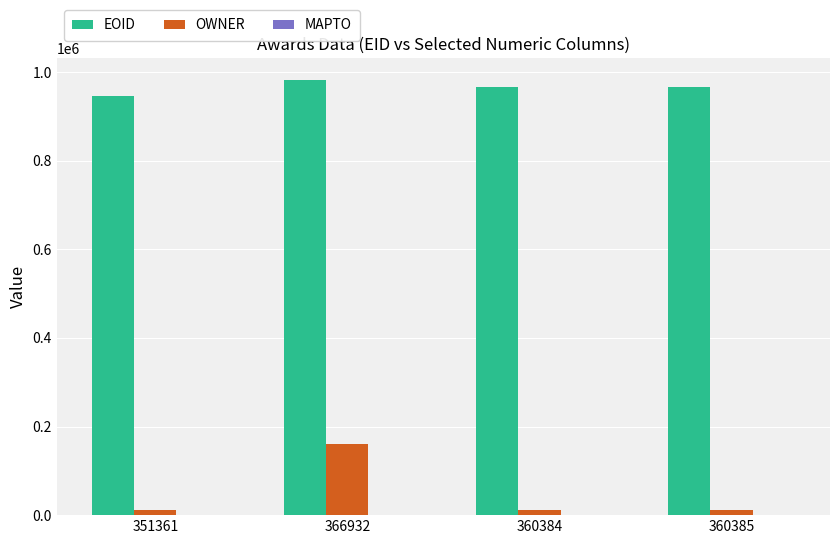

Rank the series at 360385 from lowest to highest value.

OWNER, EOID